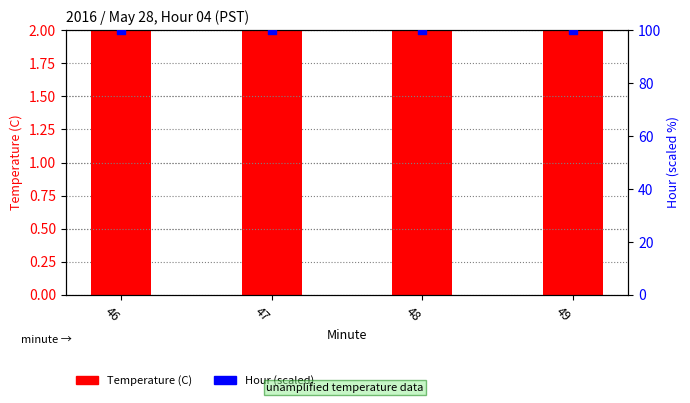

What is the total value across all series at 46?

109.1